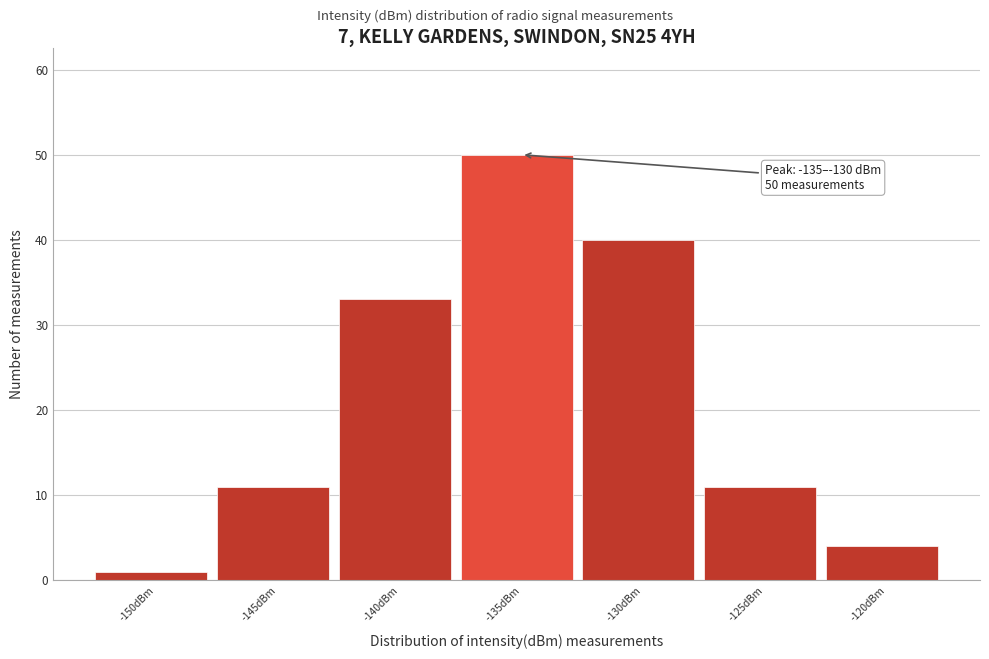

Reading left to right, what are all the values shown in this chart?

-150dBm=1	-145dBm=11	-140dBm=33	-135dBm=50	-130dBm=40	-125dBm=11	-120dBm=4